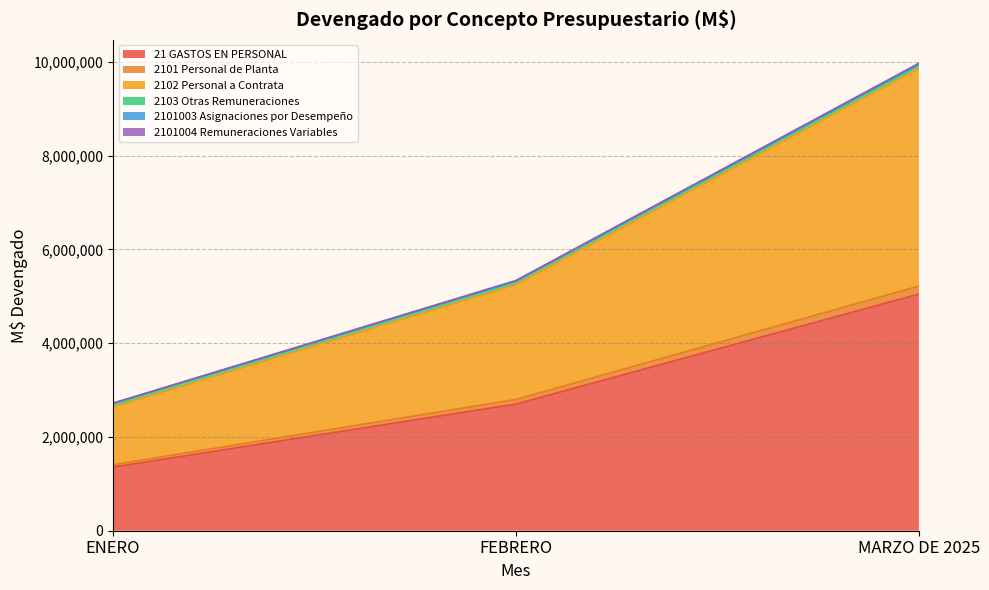

What position from the left is FEBRERO?

2